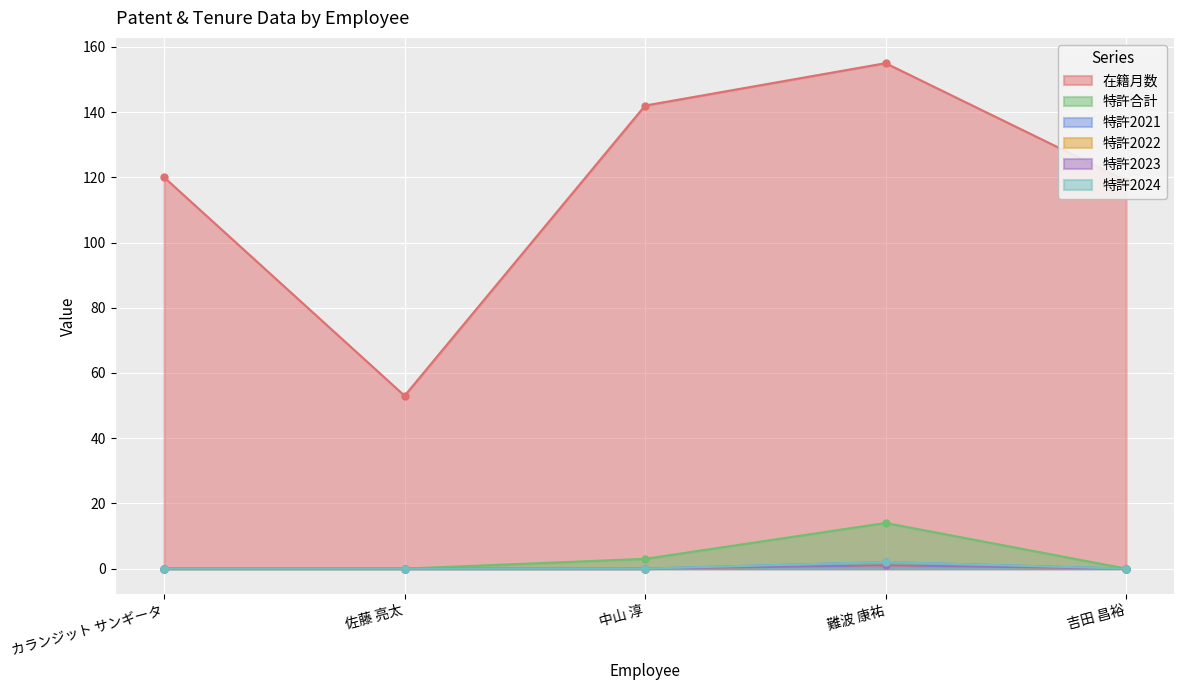

Is it true that 特許2021 equals 2 at 難波 康祐?

True